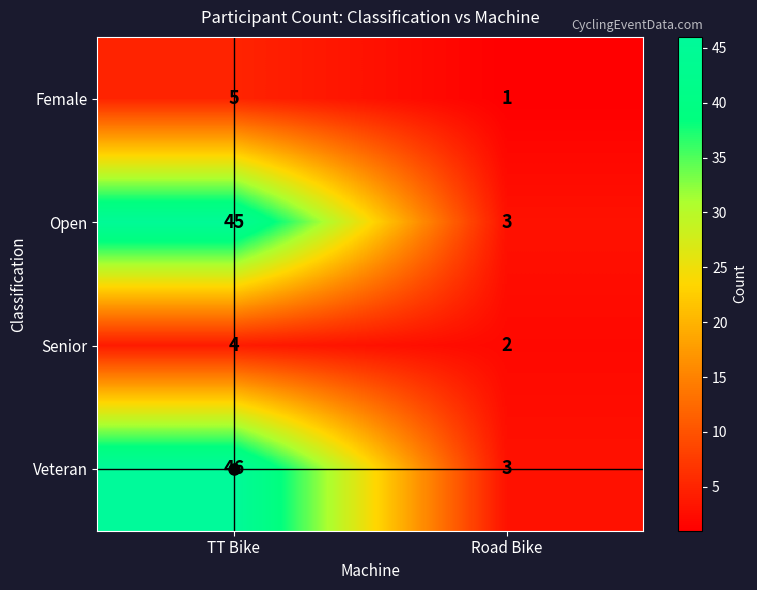

Between TT Bike and Road Bike, which series saw the biggest shift?

Veteran